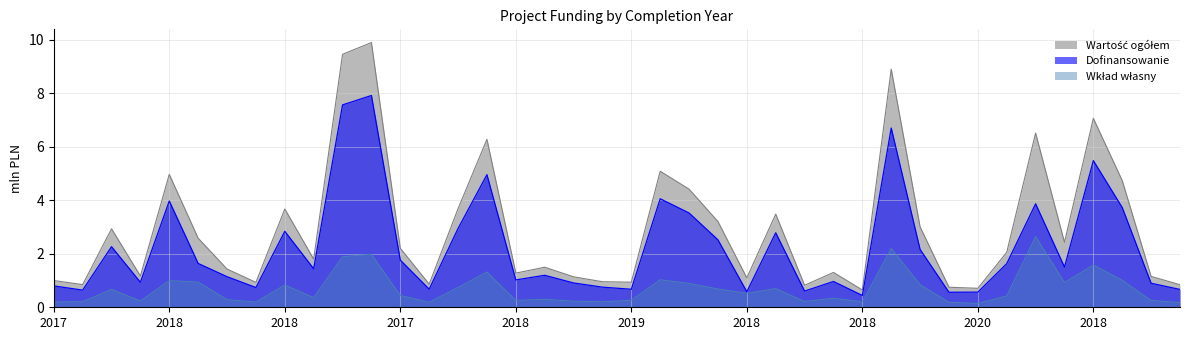

True or false: Wkład własny and Wartość ogółem intersect in this chart.

False